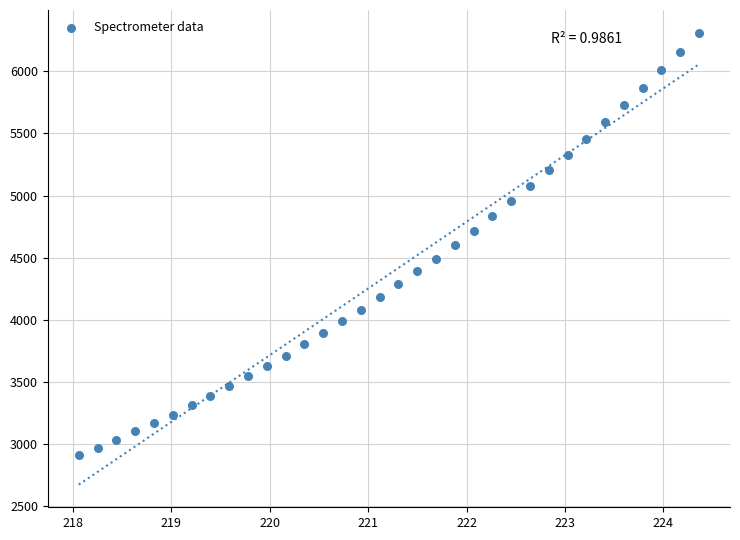

What is the range of Y values (max minus min)?

3404.3